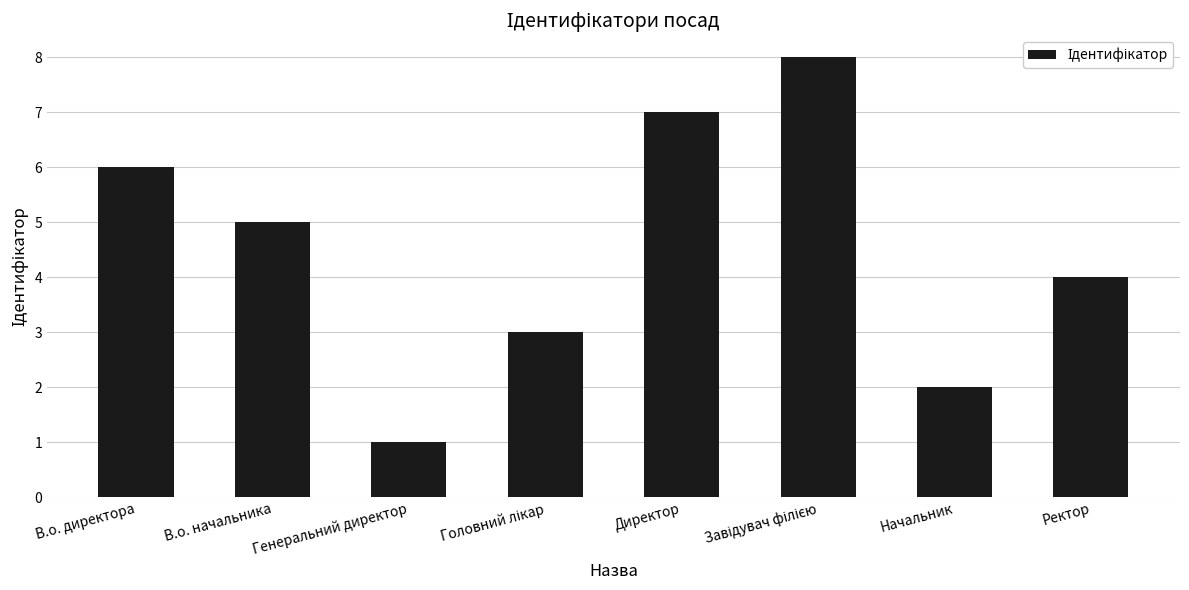

Approximately how many times larger is the value at В.о. начальника compared to Генеральний директор?

5.0